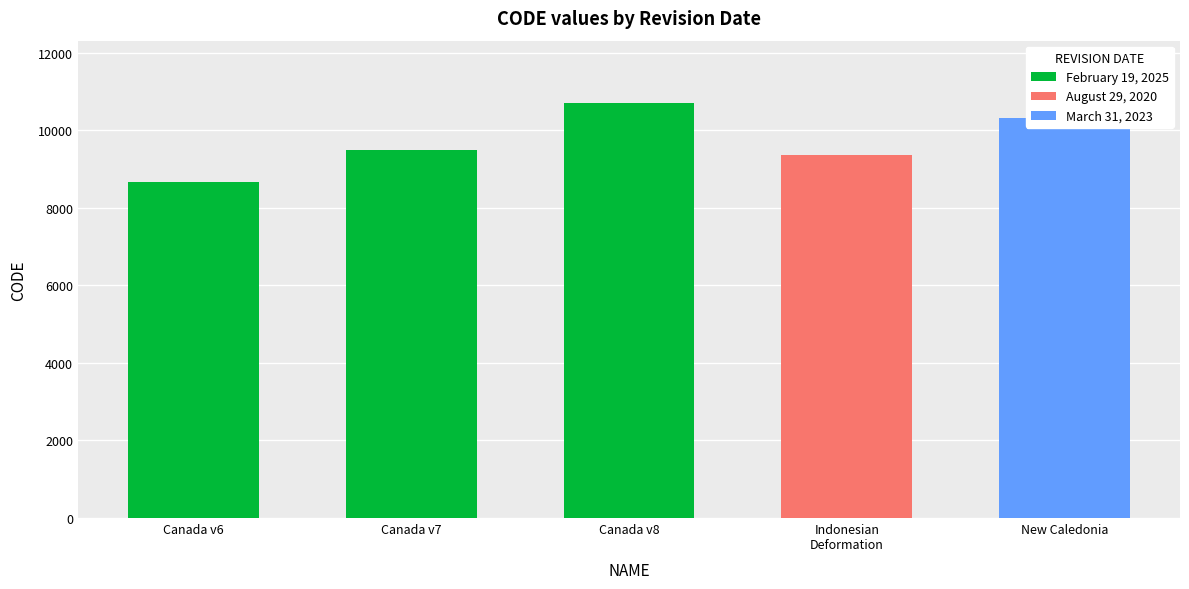

What is the value of the 3rd bar from the left?

10707